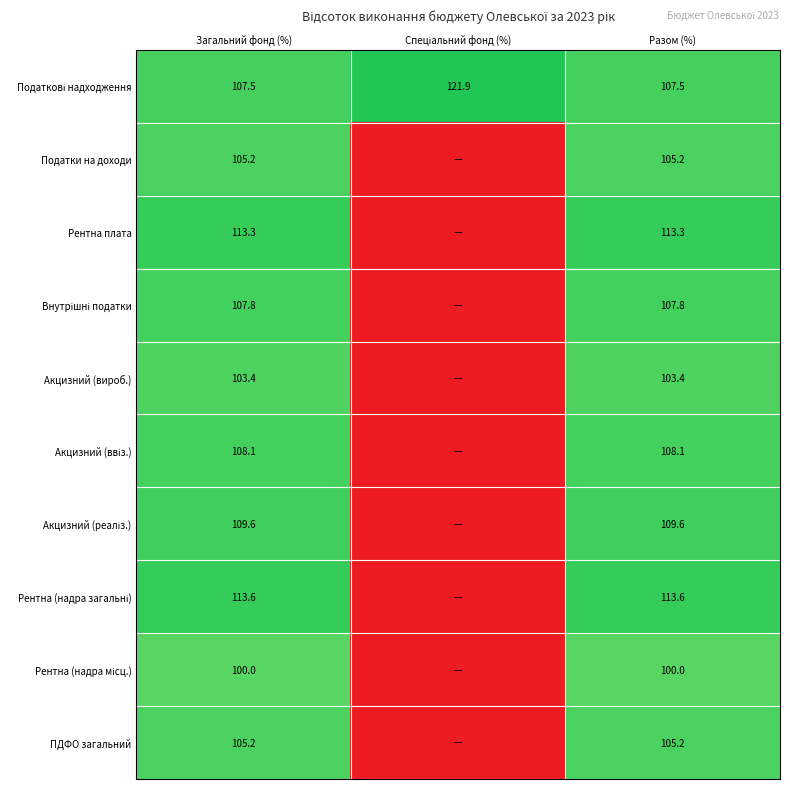

What is the difference between the highest and lowest values at Разом (%)?

13.6